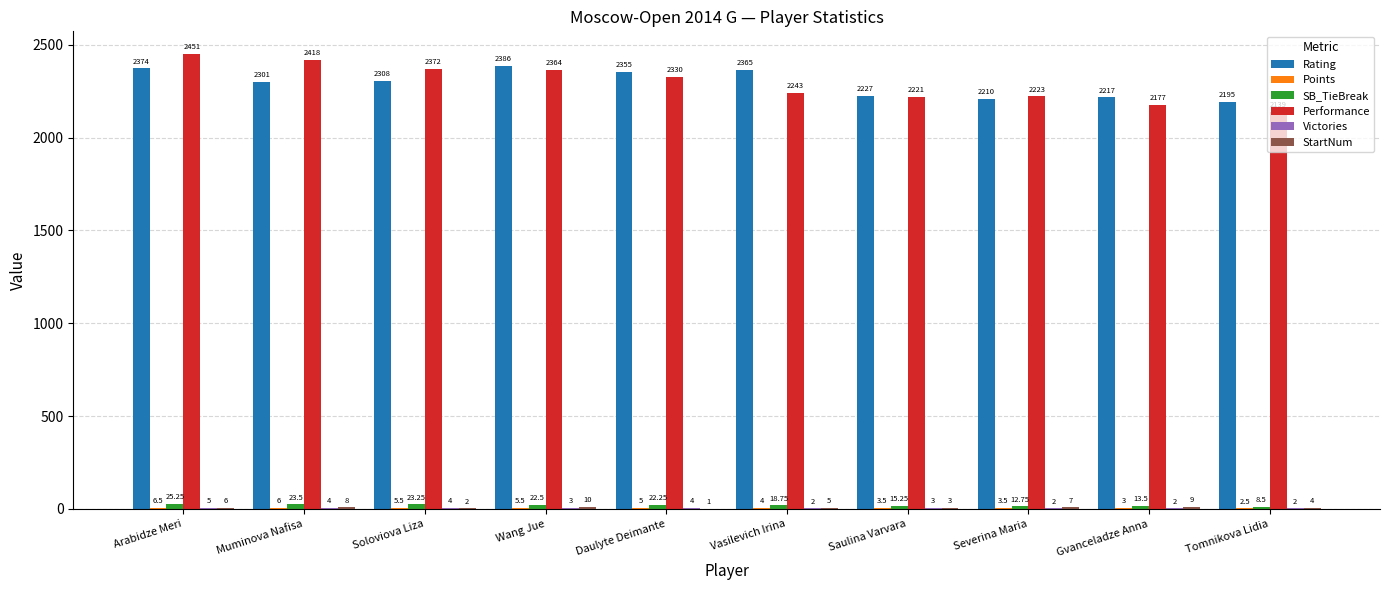

At which label does Rating first exceed 2308?

Arabidze Meri